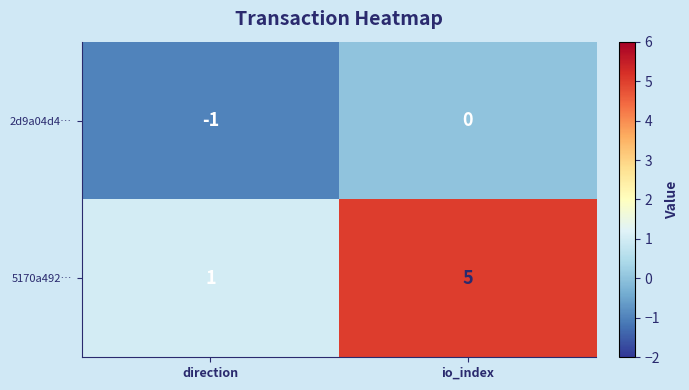

Reading left to right, what are all the values shown in this chart?

2d9a04d4…: -1	0
5170a492…: 1	5